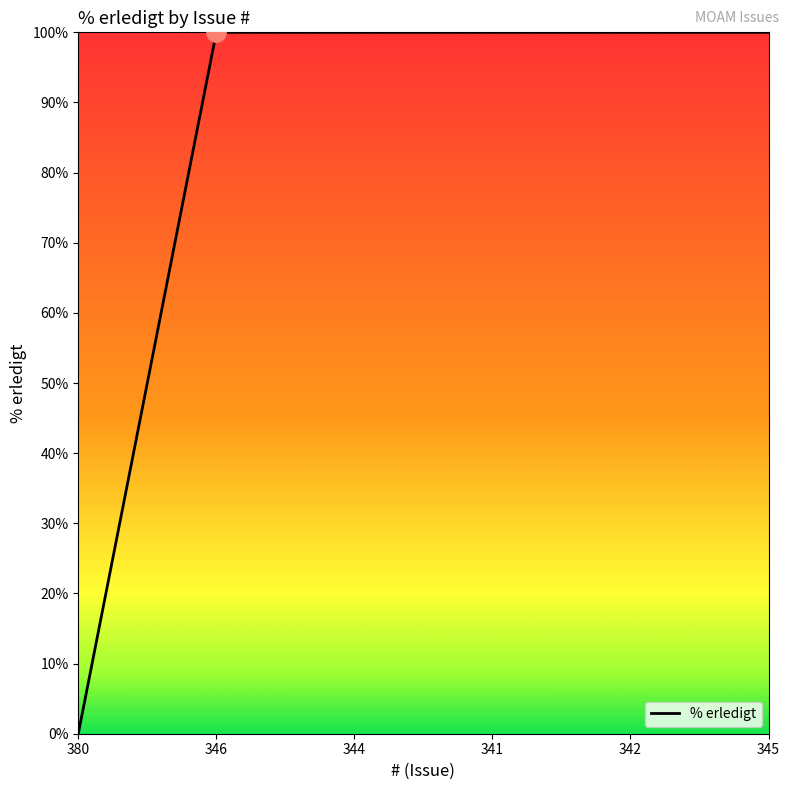

Reading left to right, extract all data points from this chart.

380=0	346=100	344=100	341=100	342=100	345=100